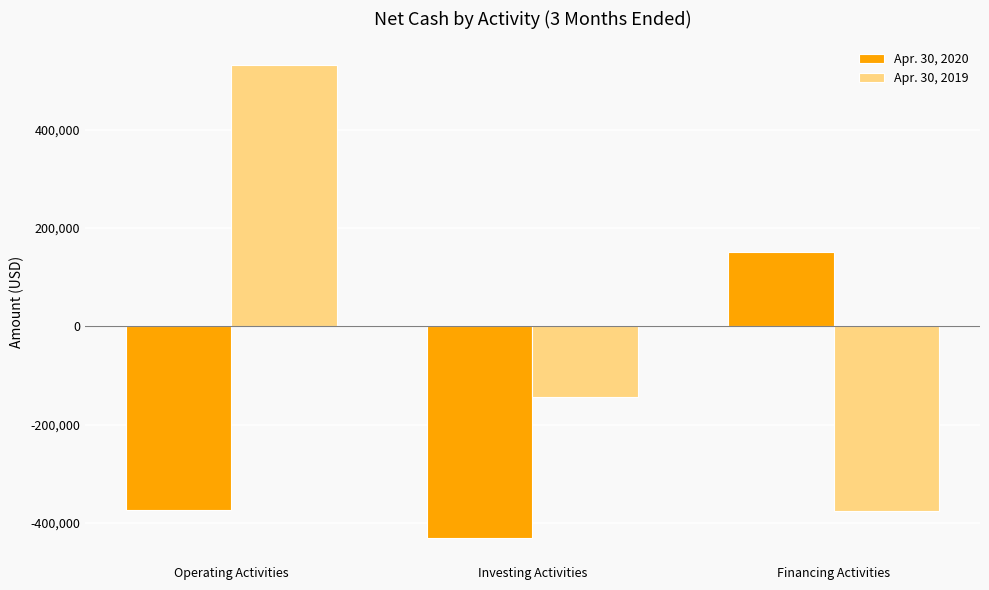

Where does the Apr. 30, 2020 series first go above -372867?

Financing Activities